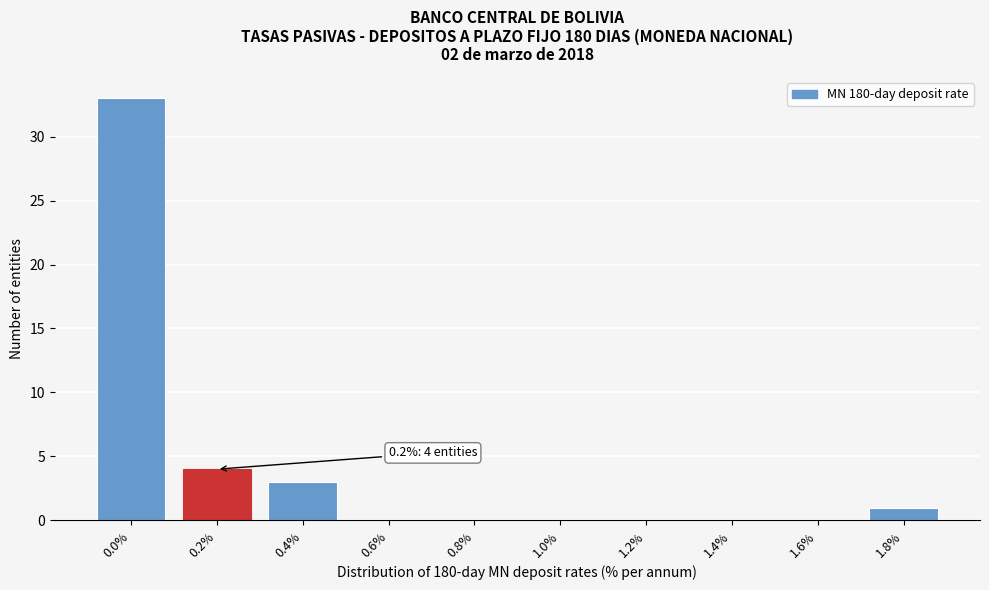

Reading left to right, transcribe all the data shown in this chart.

0.0%=33	0.2%=4	0.4%=3	0.6%=0	0.8%=0	1.0%=0	1.2%=0	1.4%=0	1.6%=0	1.8%=1